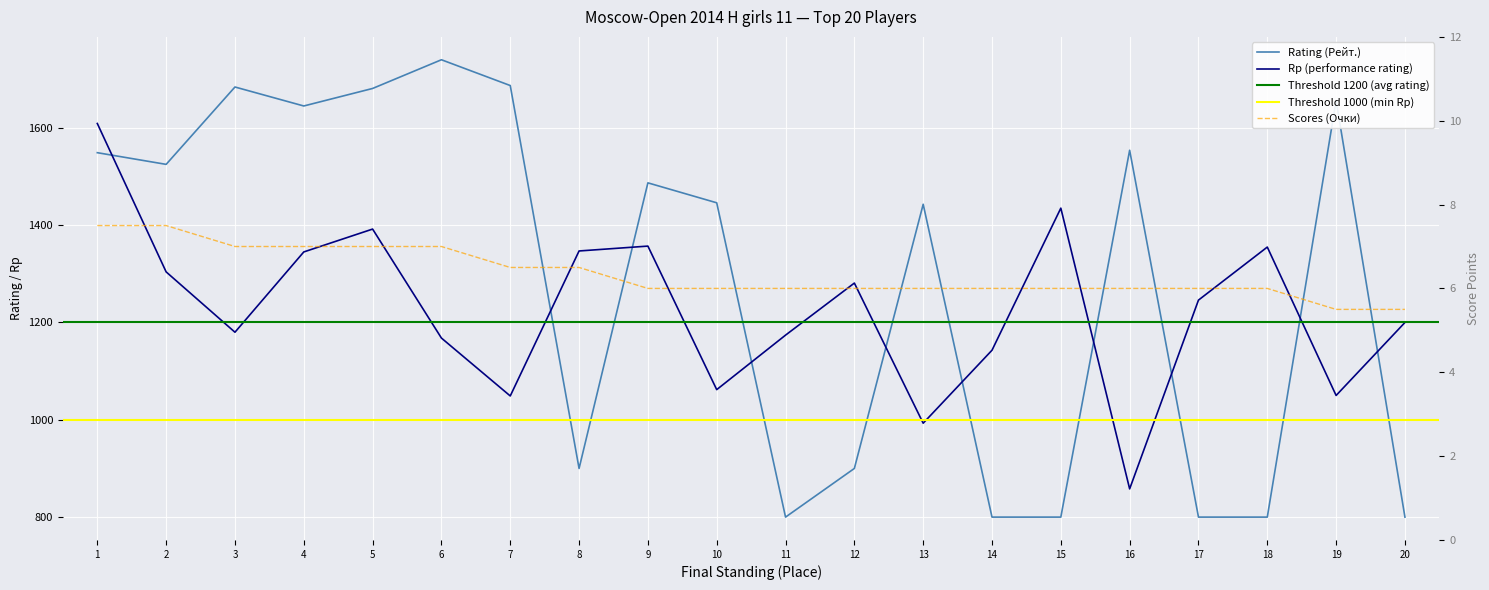

What is the difference between the highest and lowest values at 9?

1481.0